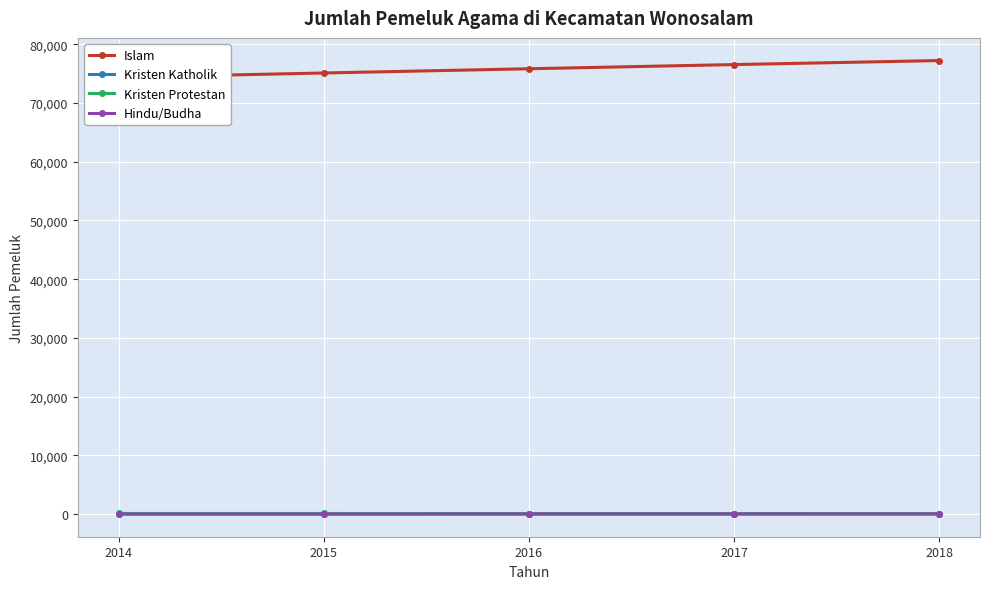

At which category does the chart reach its peak across all series?

2018